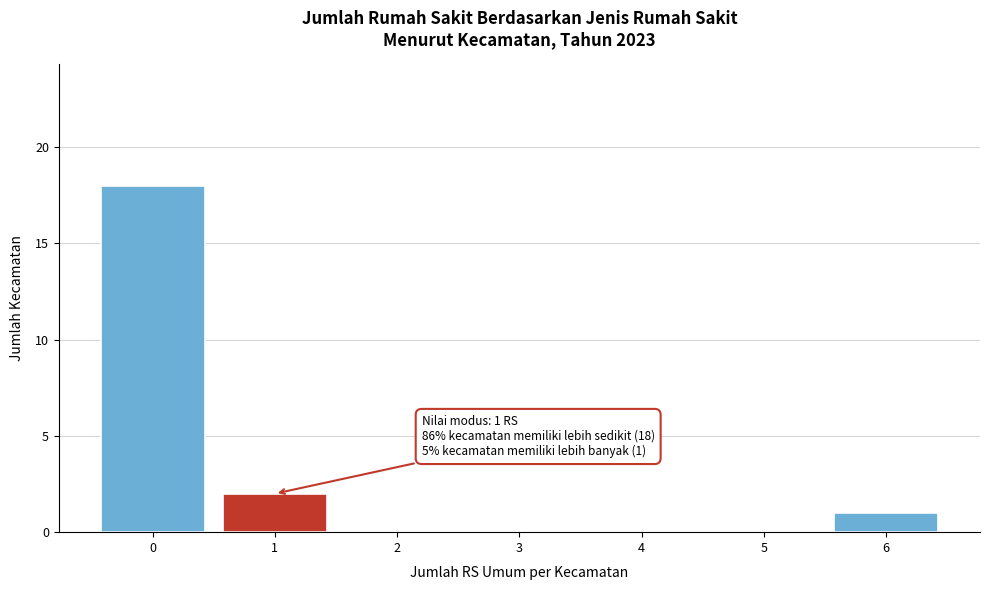

Reading left to right, transcribe all the data shown in this chart.

0=18	1=2	2=0	3=0	4=0	5=0	6=1